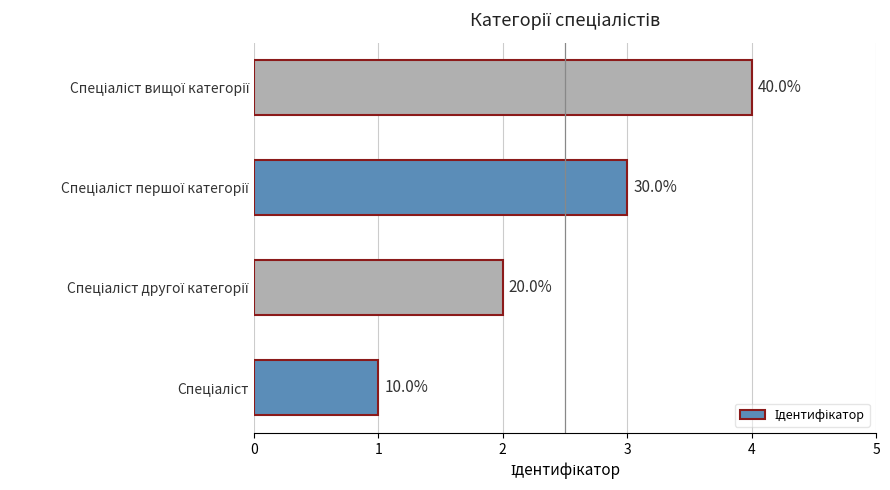

Rank the categories by value from lowest to highest.

Спеціаліст, Спеціаліст другої категорії, Спеціаліст першої категорії, Спеціаліст вищої категорії